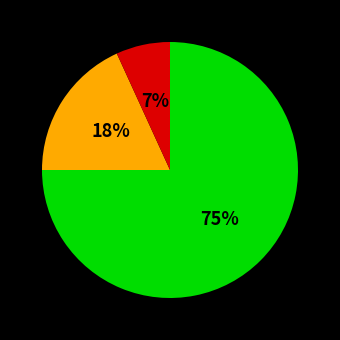

Is there a majority slice in this chart?

Yes